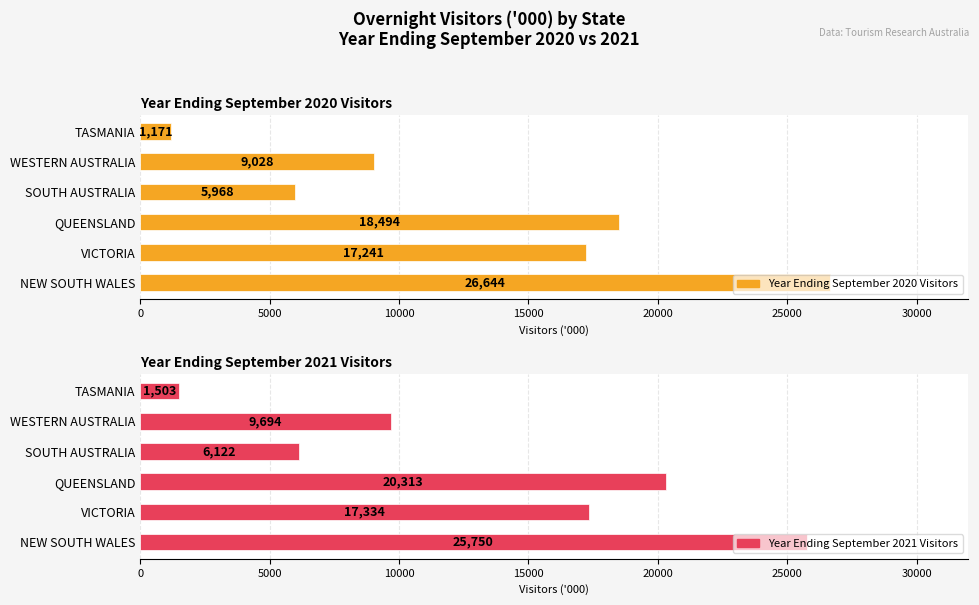

What is the minimum value for Year Ending September 2021 Visitors?

1503.4